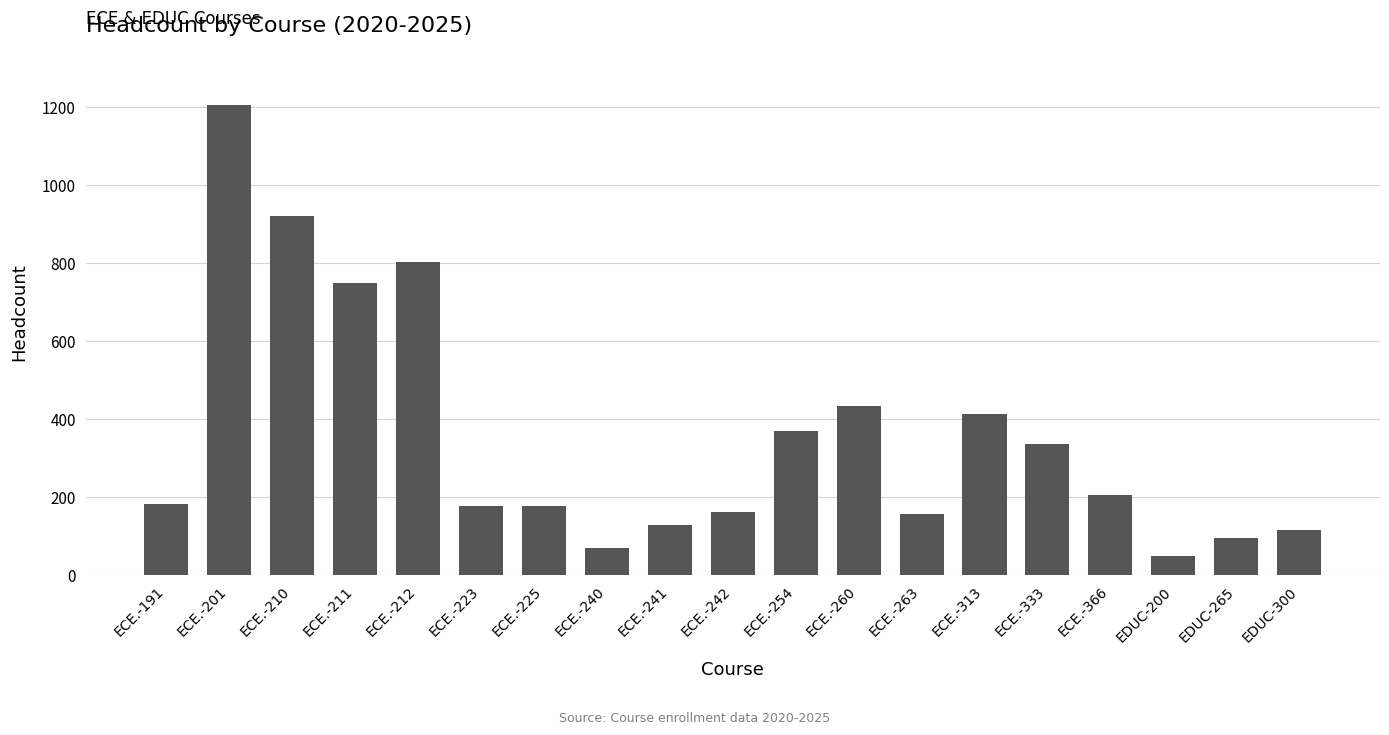

The chart shows a value of 215 at ECE.-212. True or false?

False